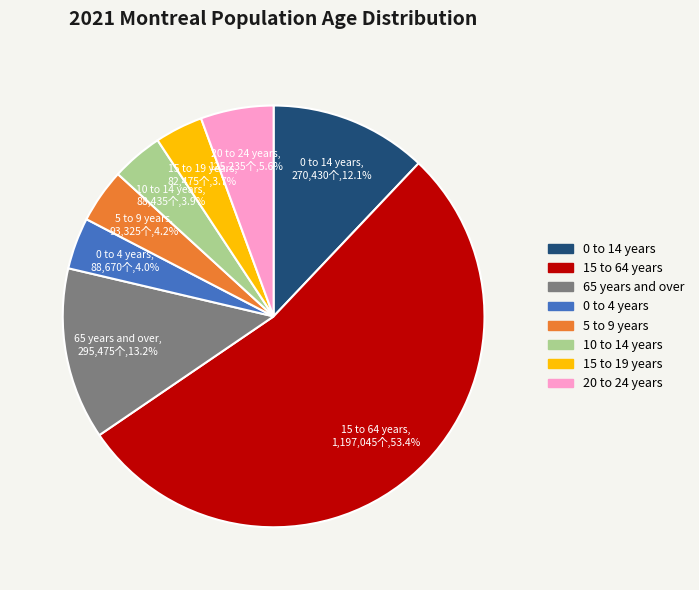

How many segments does this pie chart have?

8